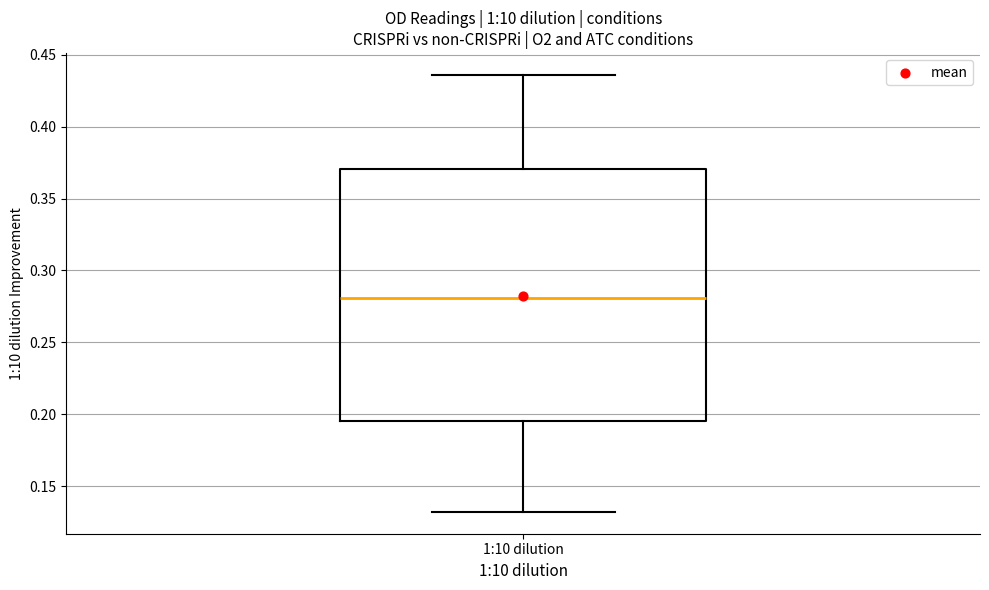

Read this box plot against the y-axis: the position of the median line, the range covered by the box, and the ends of both whiskers. The values are not printed on the chart, so give them approximately, as read against the axis.

median 0.280, box 0.195 to 0.370, whiskers 0.130 to 0.435